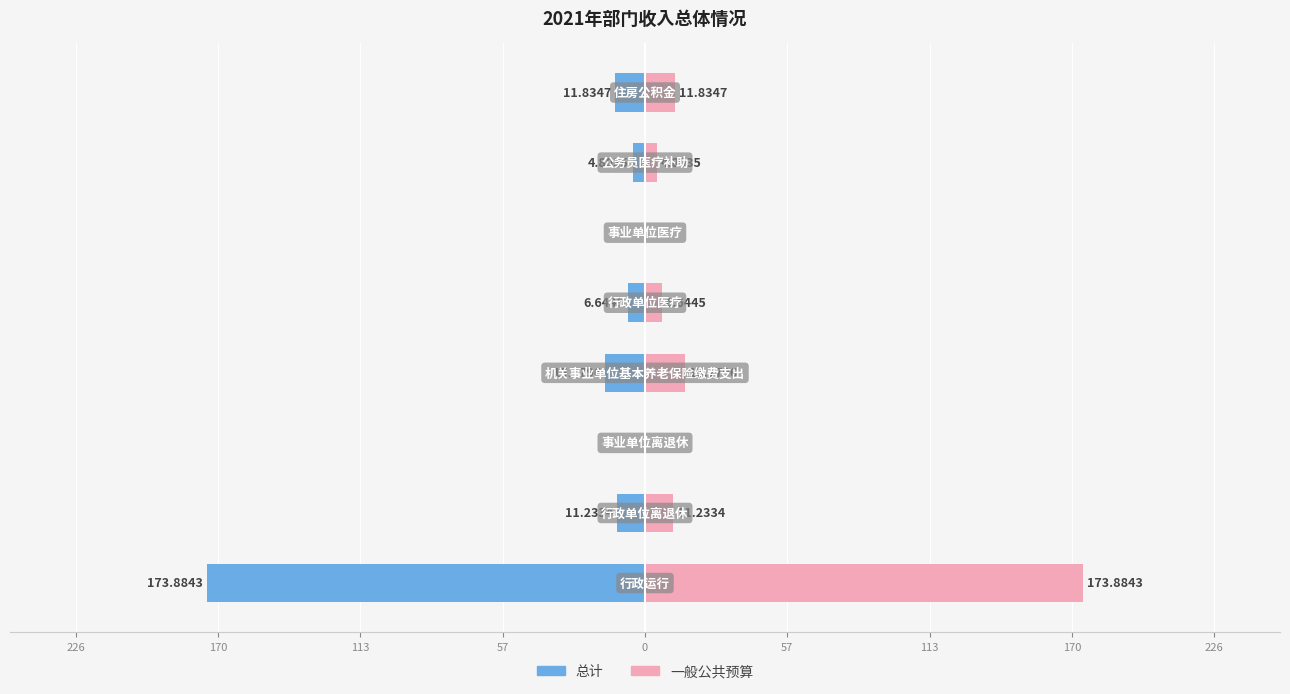

Which series has the widest spread of values?

总计